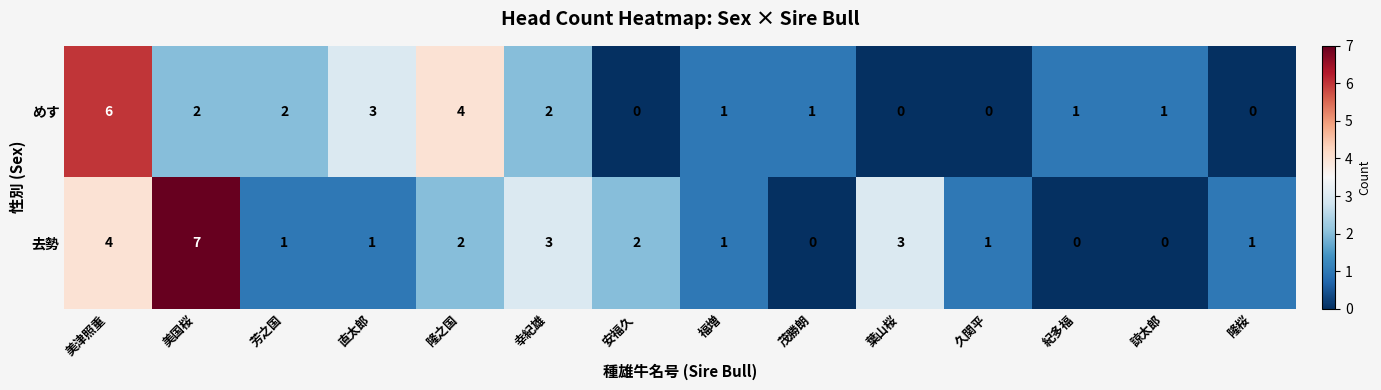

Count the 去勢 values in the range 1 to 3.

9